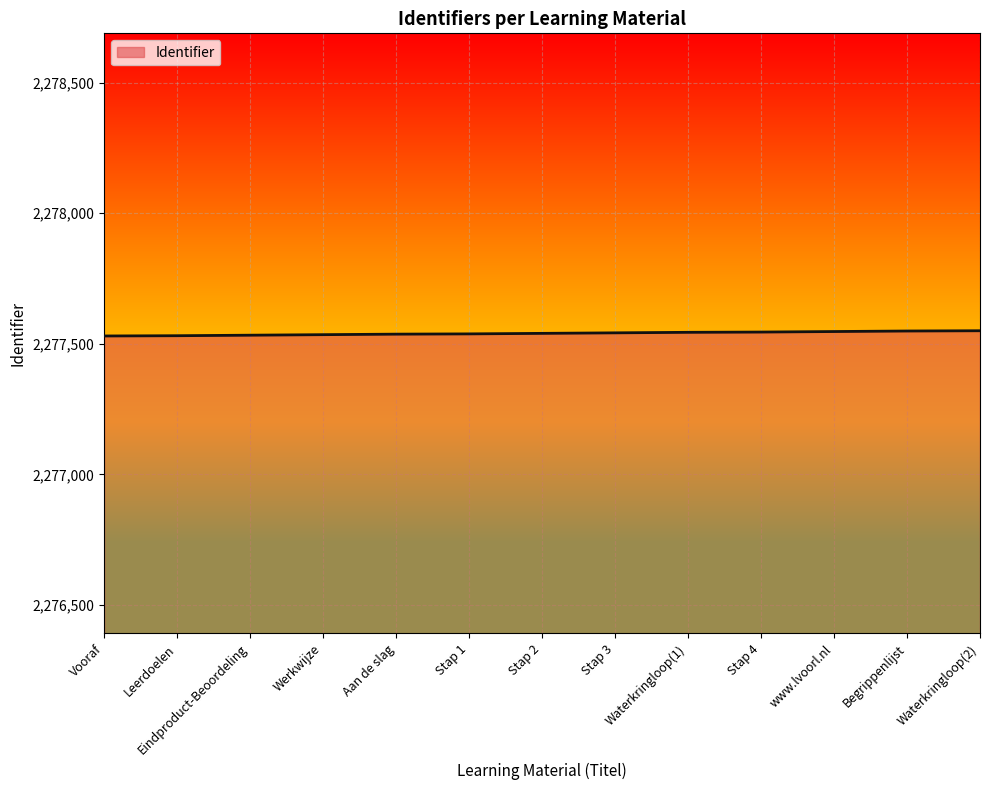

Is it true that the value at www.lvoorl.nl is 2277547?

True